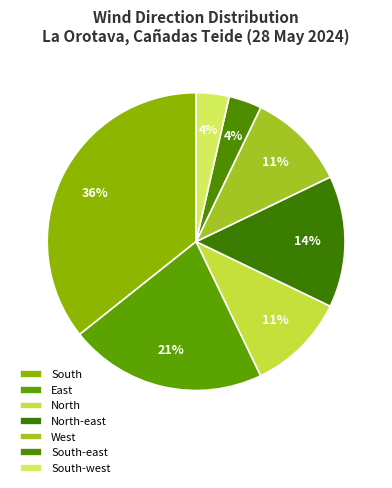

Count the number of slices in the pie.

7